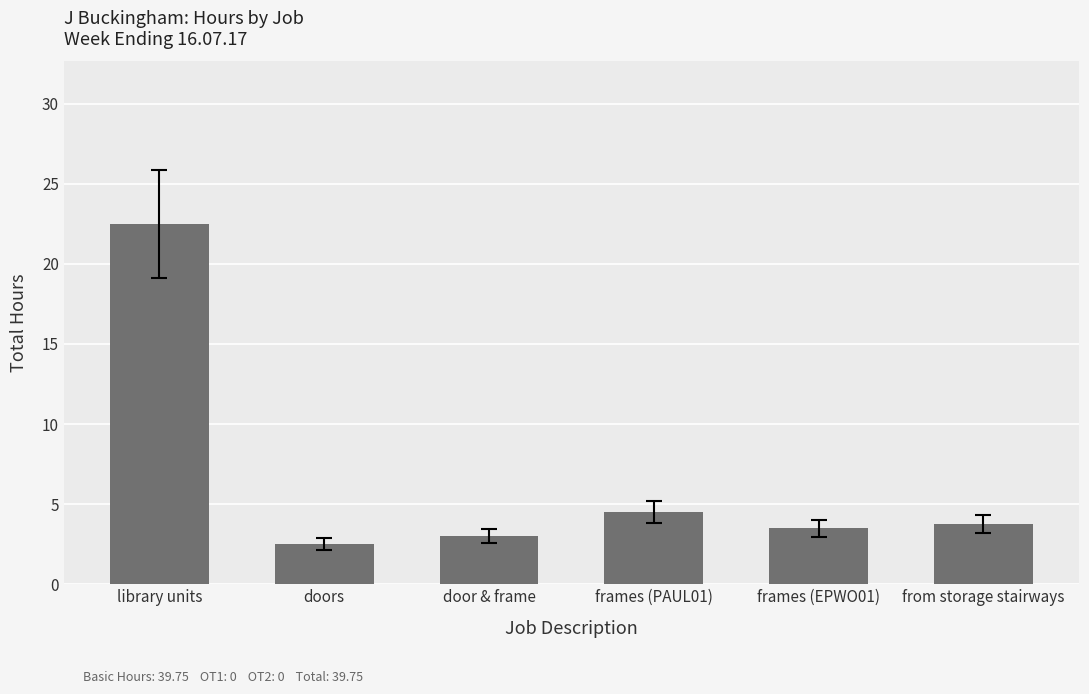

Reading right to left, extract all data points from this chart.

from storage stairways=3.8	frames (EPWO01)=3.5	frames (PAUL01)=4.5	door & frame=3.0	doors=2.5	library units=22.5